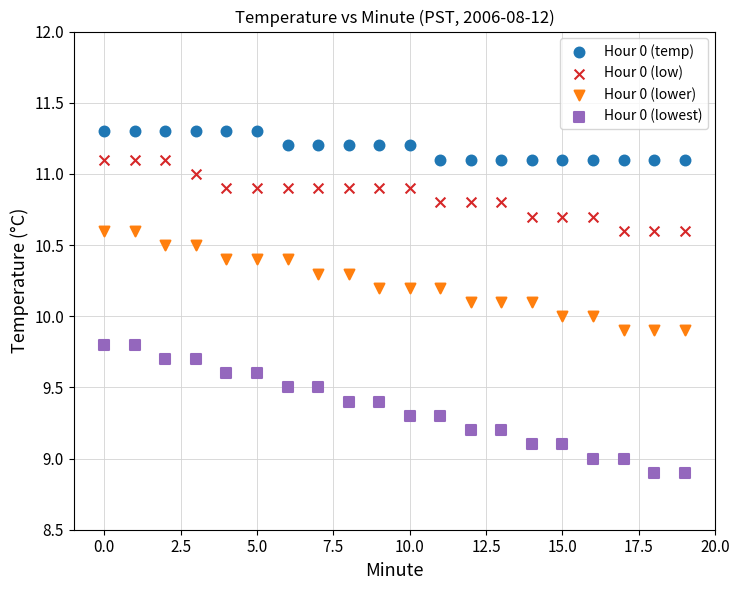

Which series reaches the minimum Y coordinate?

Hour 0 (lowest)